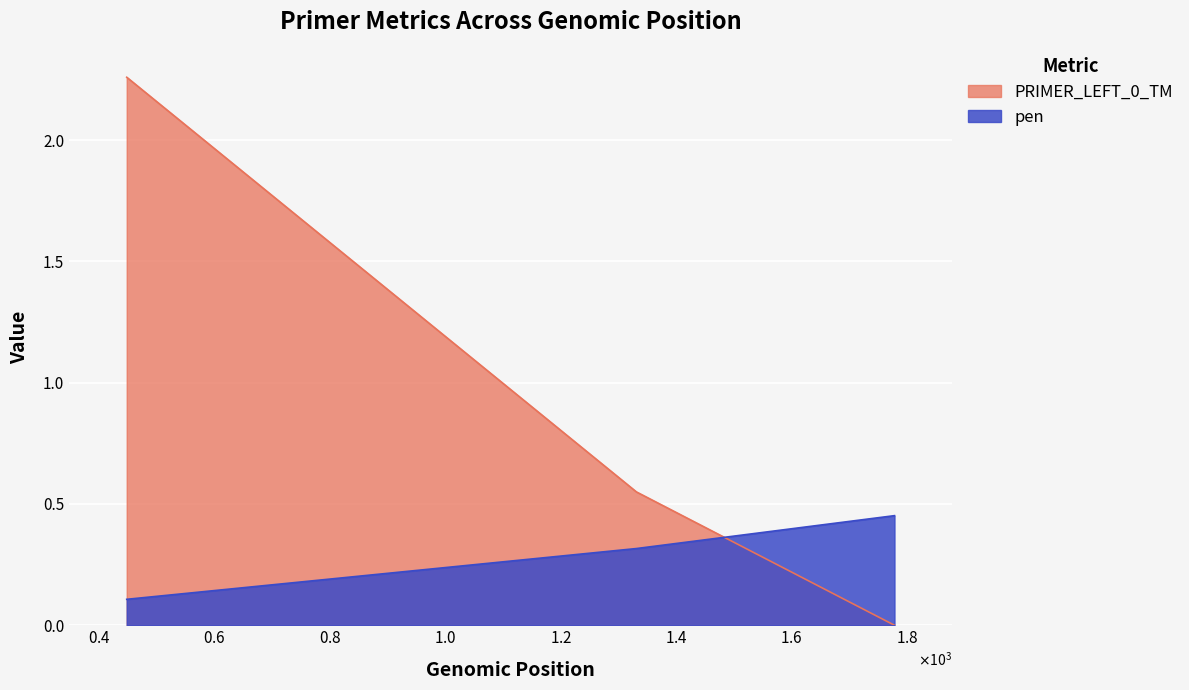

Count the number of categories in the chart.

3